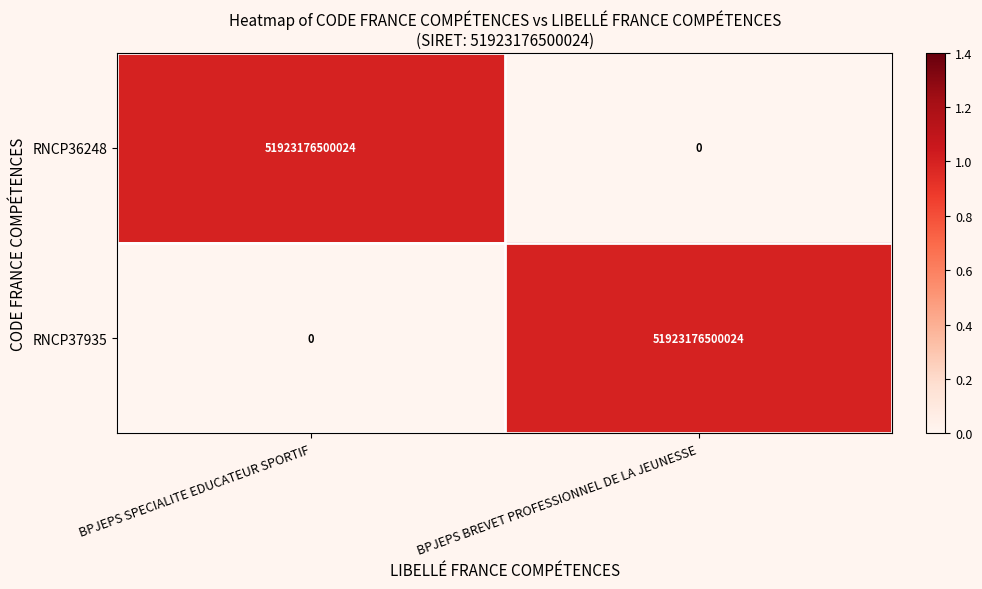

At how many categories does at least one series exceed 0?

2